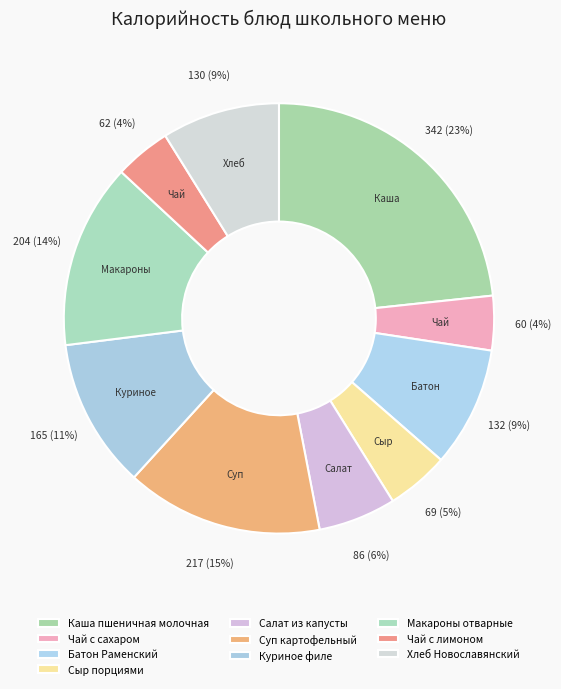

To the nearest percent, what is the difference between the largest and smallest slice percentages?

19%